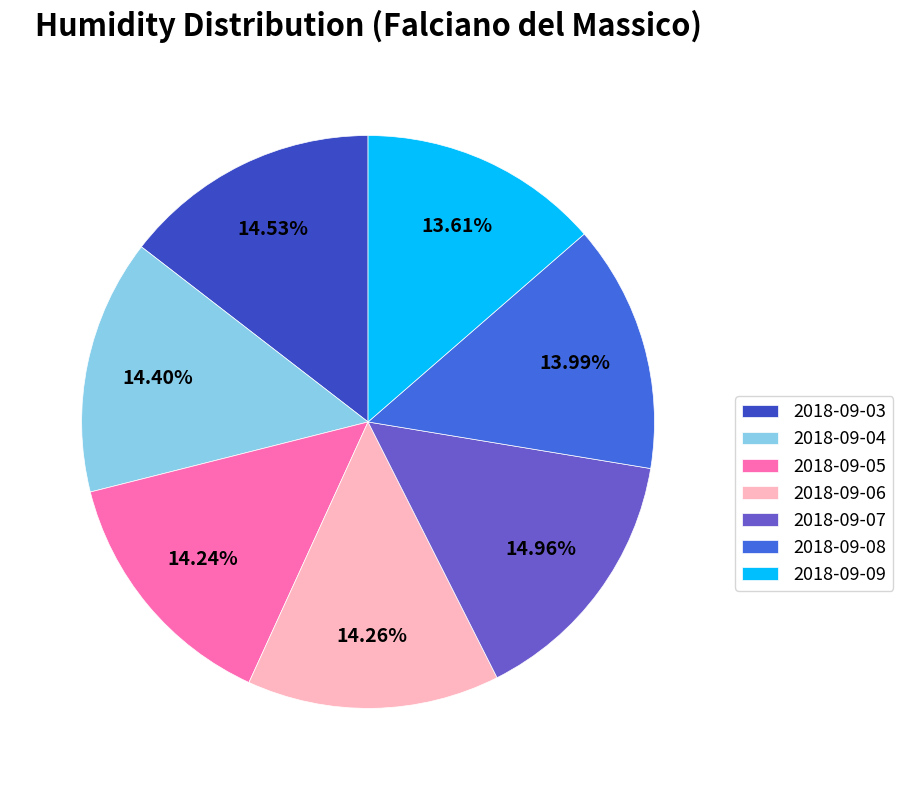

True or false: 2018-09-03 accounts for 15% of the total.

True